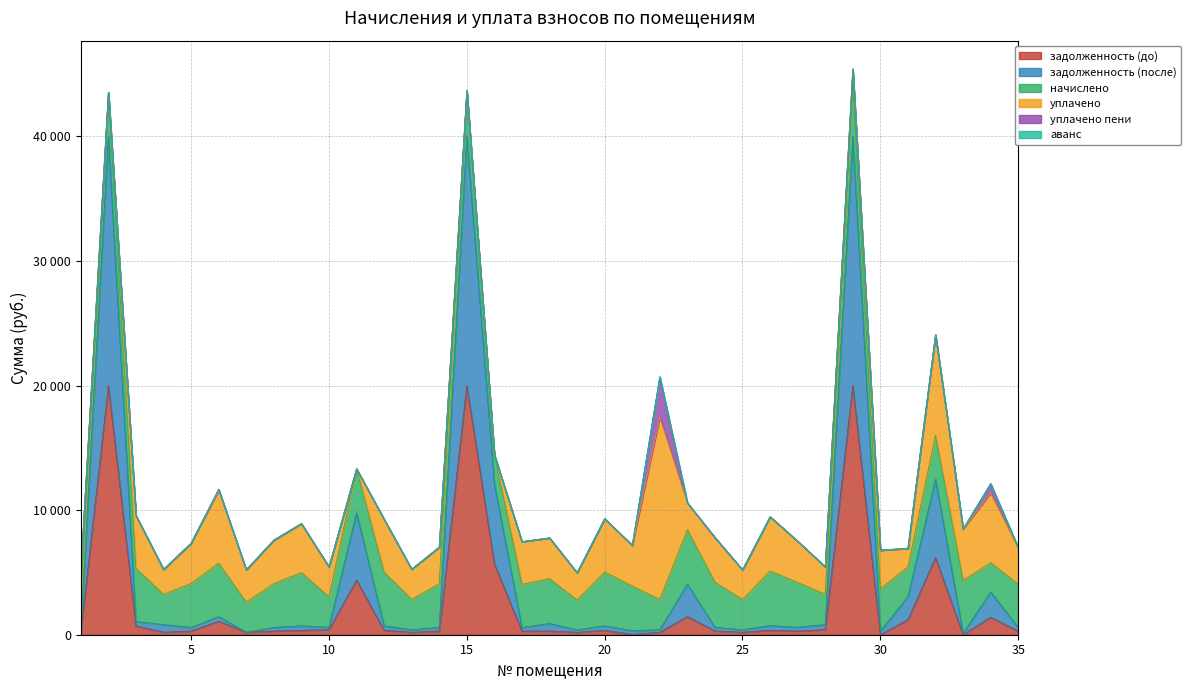

The value of уплачено at 3 is 1065.4. True or false?

False